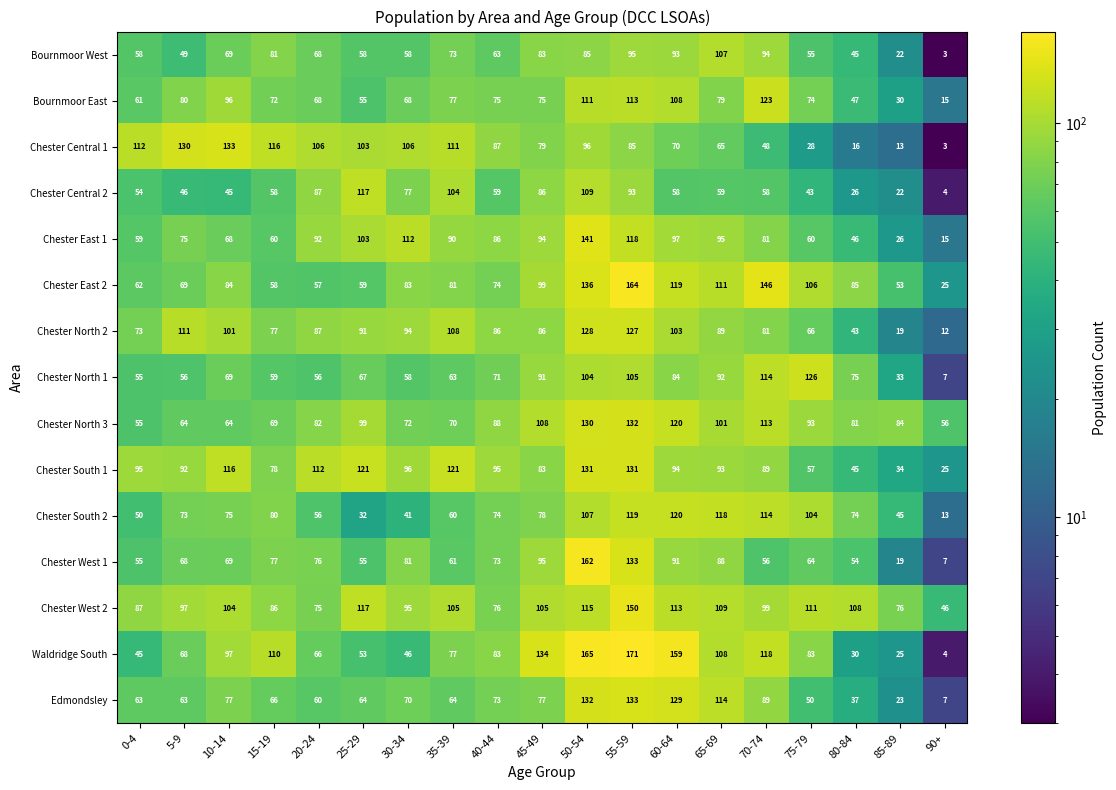

How many data points in Chester West 2 are less than 104?

9